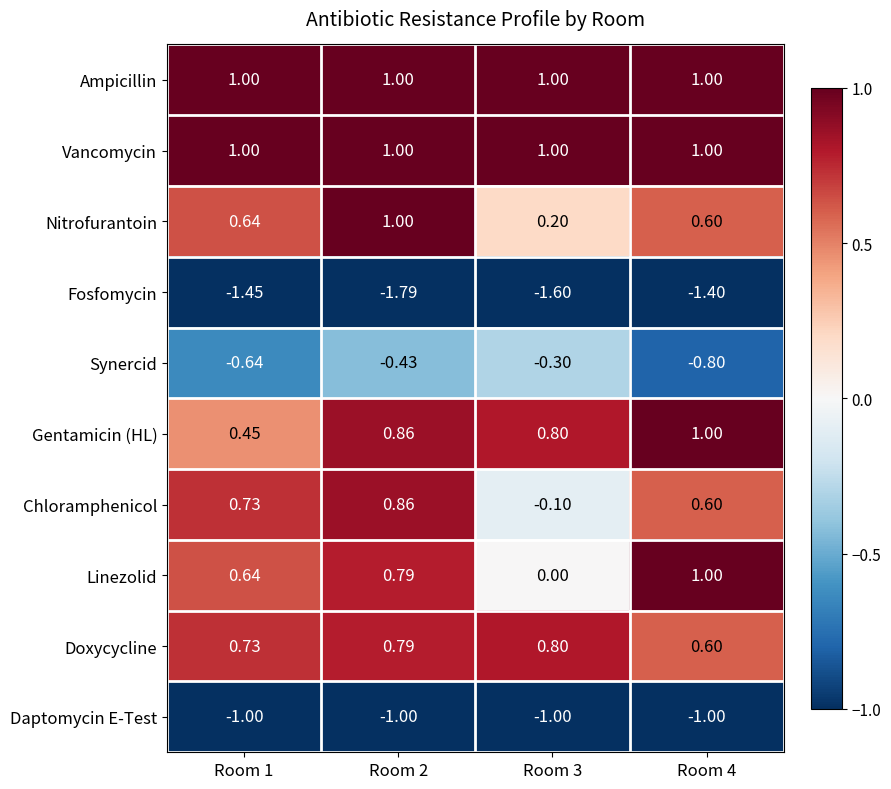

What is the difference between the highest and lowest values at Room 3?

2.6